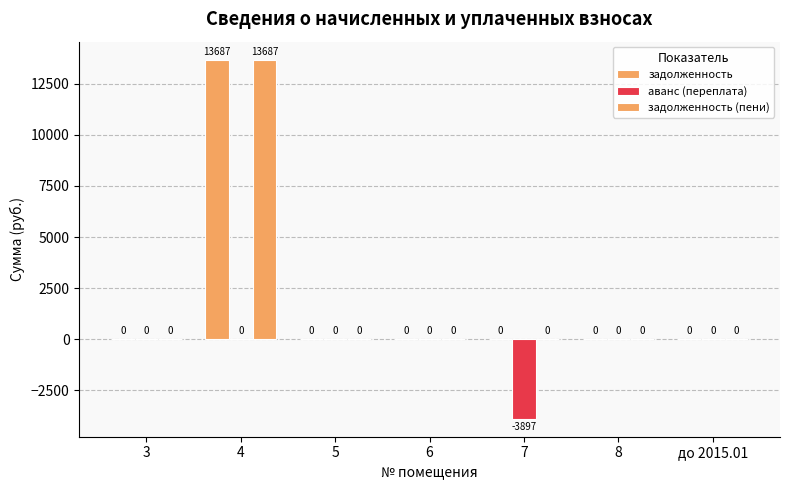

What is the value of the задолженность (пени) bar at the 2nd from the left?

13687.0